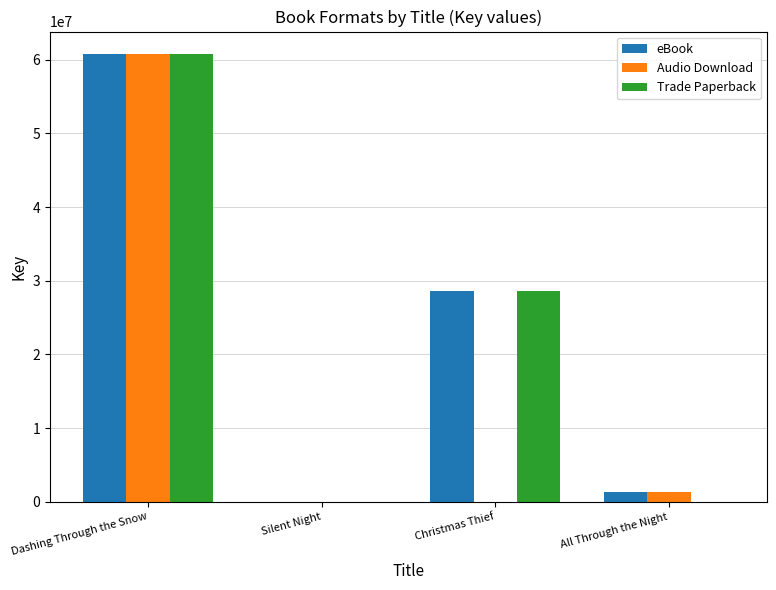

Is it true that Audio Download equals 17059040 at Dashing Through the Snow?

False